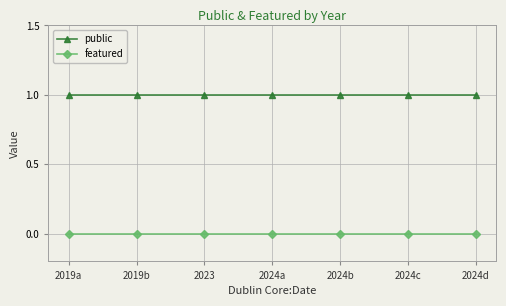

What are all the series names shown in the legend?

public, featured